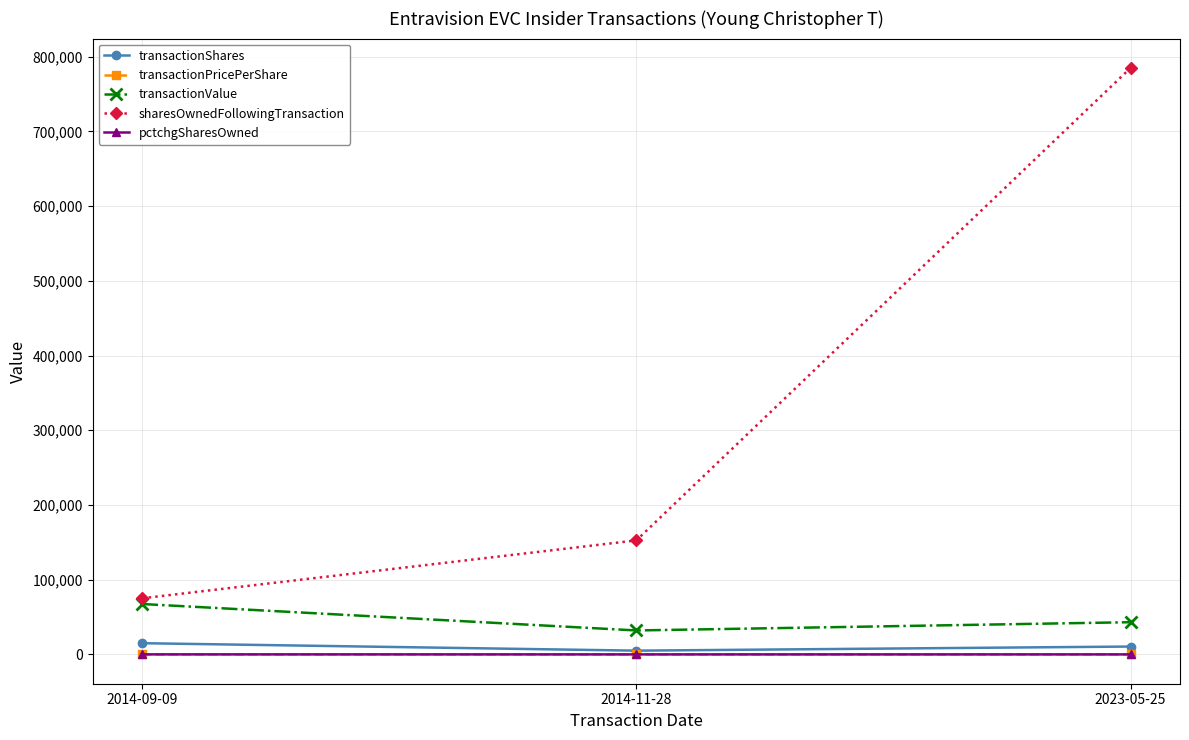

What is the highest value of the pctchgSharesOwned series?

25.0